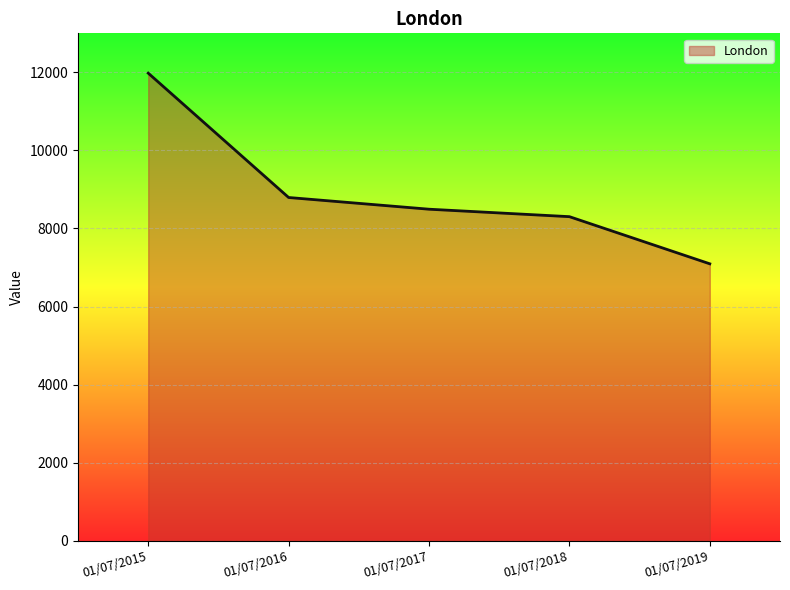

What is the minimum value shown in the chart?

7095